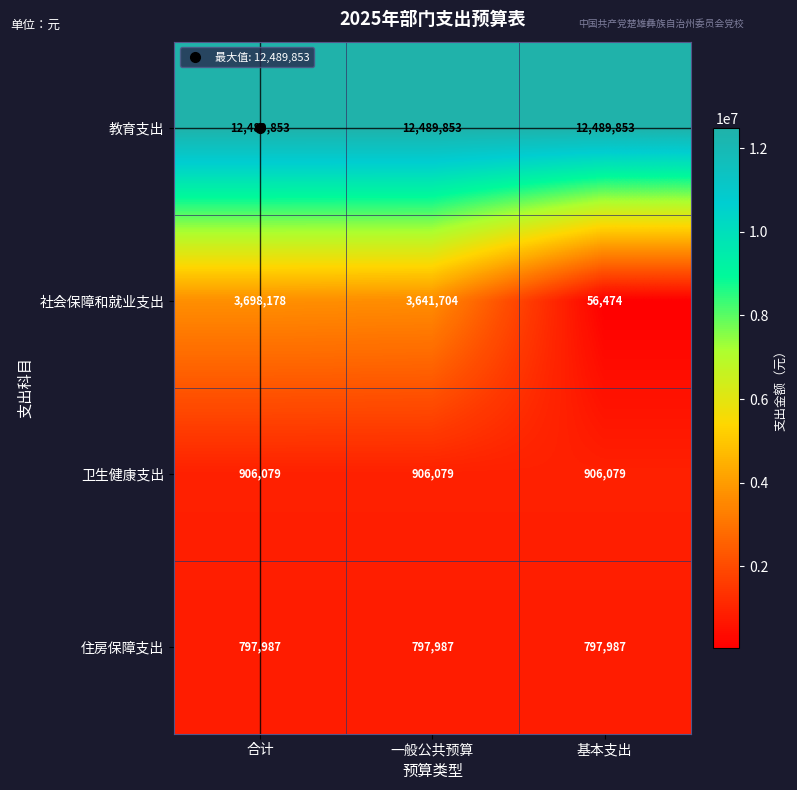

What is the average value of the 教育支出 series?

12489853